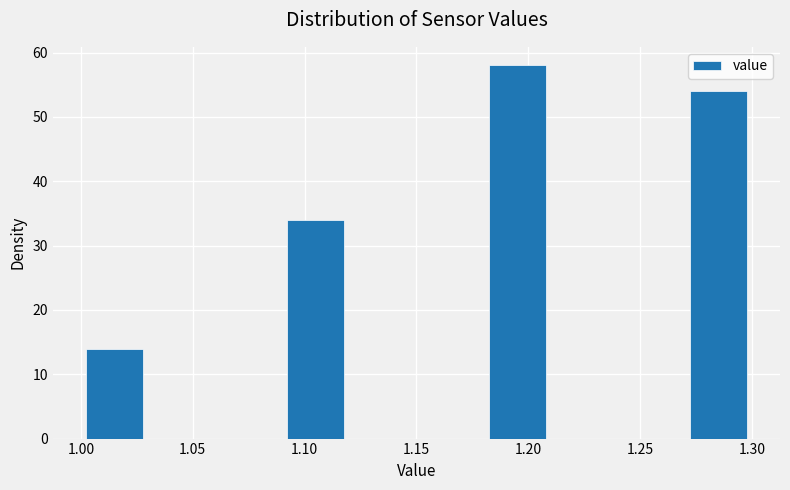

Reading left to right, list every bar in this chart as the range it spans on the x-axis followed by its height. The values are not printed on the chart, so give them approximately, as read against the axis.

1.00 to 1.03: 14
1.03 to 1.06: 0
1.06 to 1.09: 0
1.09 to 1.12: 34
1.12 to 1.15: 0
1.15 to 1.18: 0
1.18 to 1.21: 58
1.21 to 1.24: 0
1.24 to 1.27: 0
1.27 to 1.30: 54